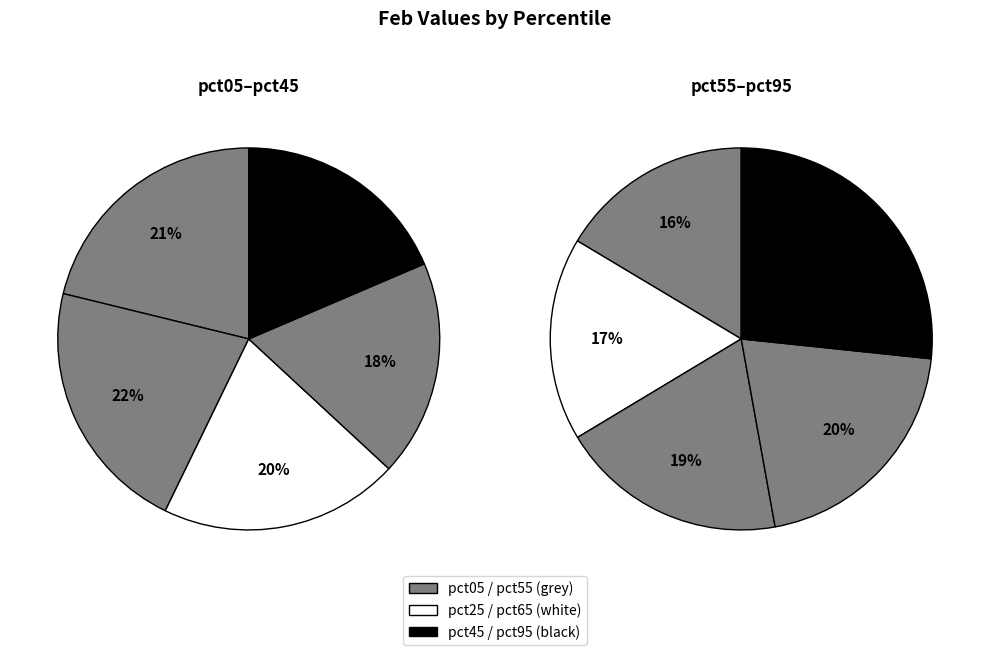

Does pct05 represent more than half of the total?

No